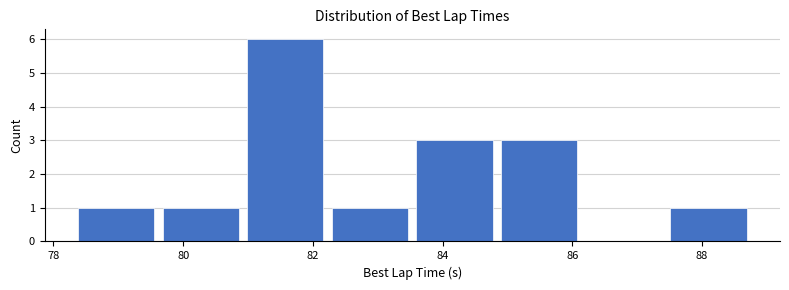

Over which range of the x-axis is the bar tallest?

81.0 to 82.2